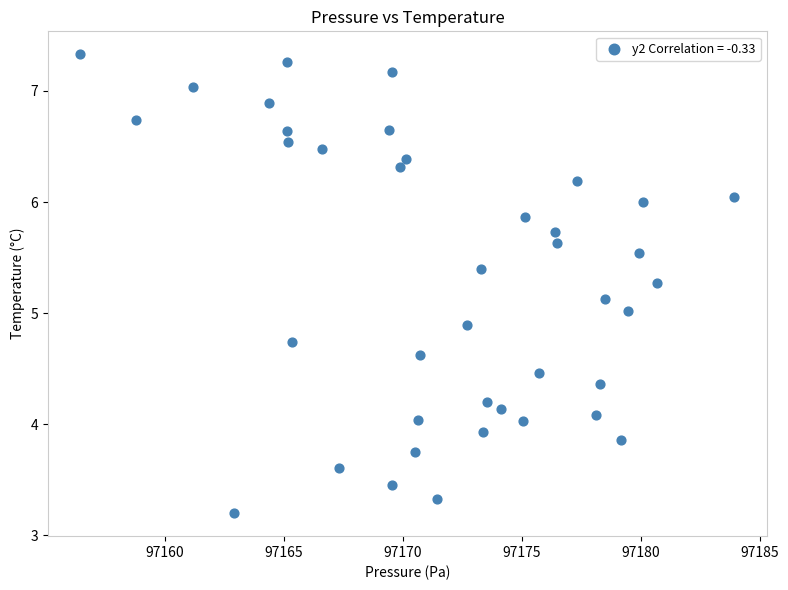

What is the range of X values (max minus min)?

27.5